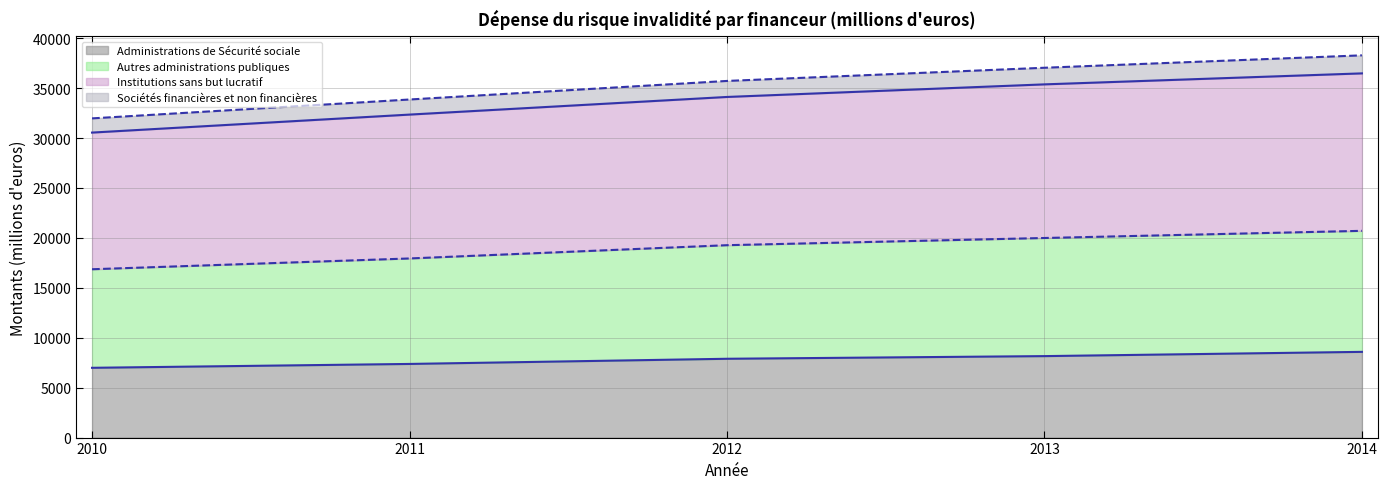

What is the difference between the Autres administrations publiques values at 2010 and 2014?

3848